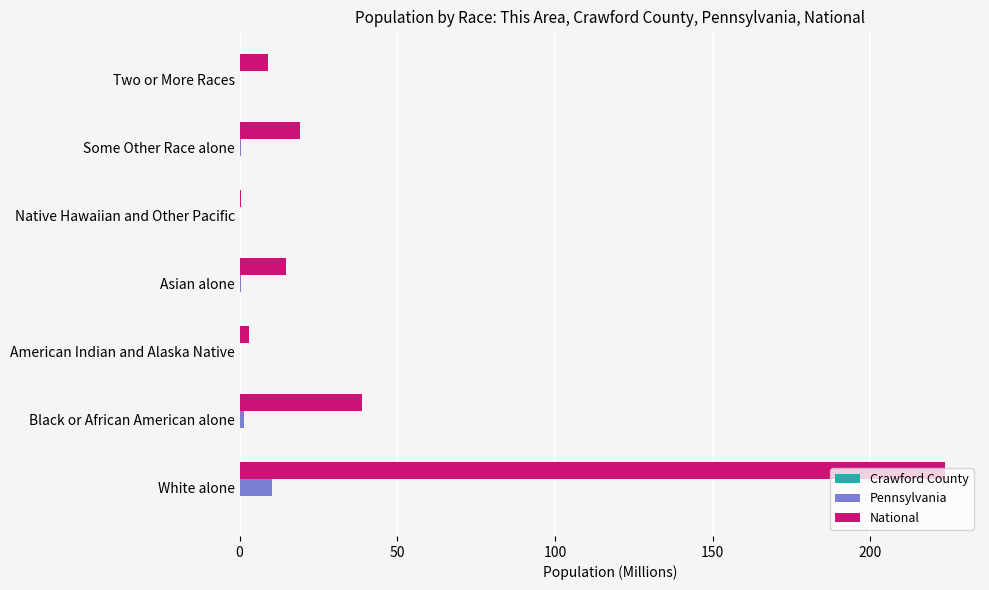

What is the sum of all National values?

308.7